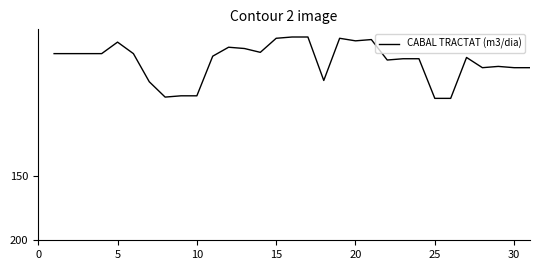

What is the difference between the maximum and minimum values?

48